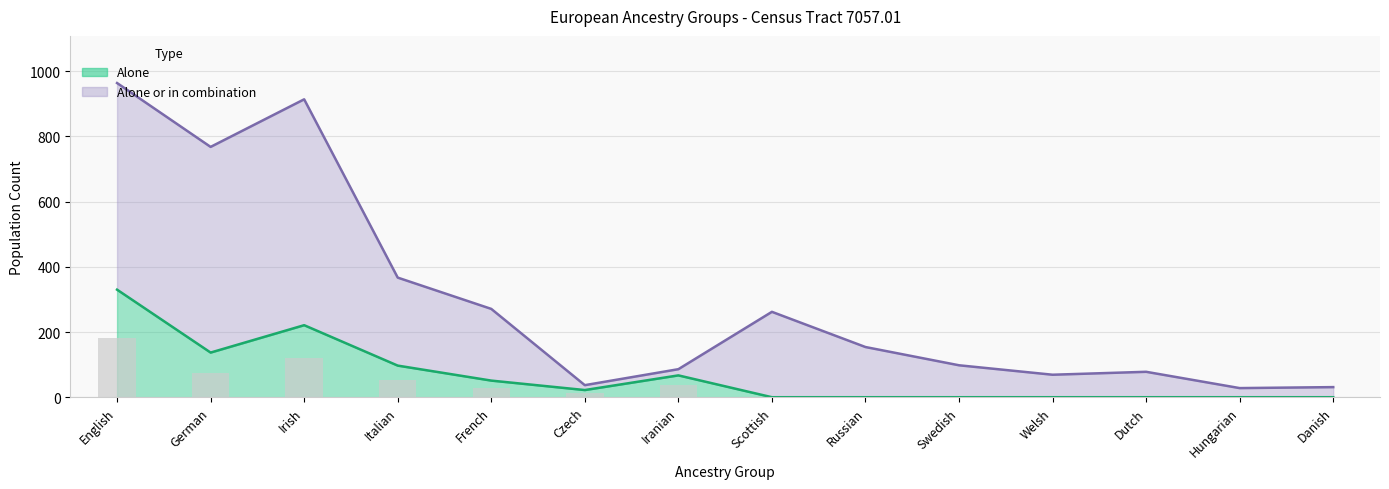

What is the sum of the alone_or_combination values at Iranian and Italian?

453